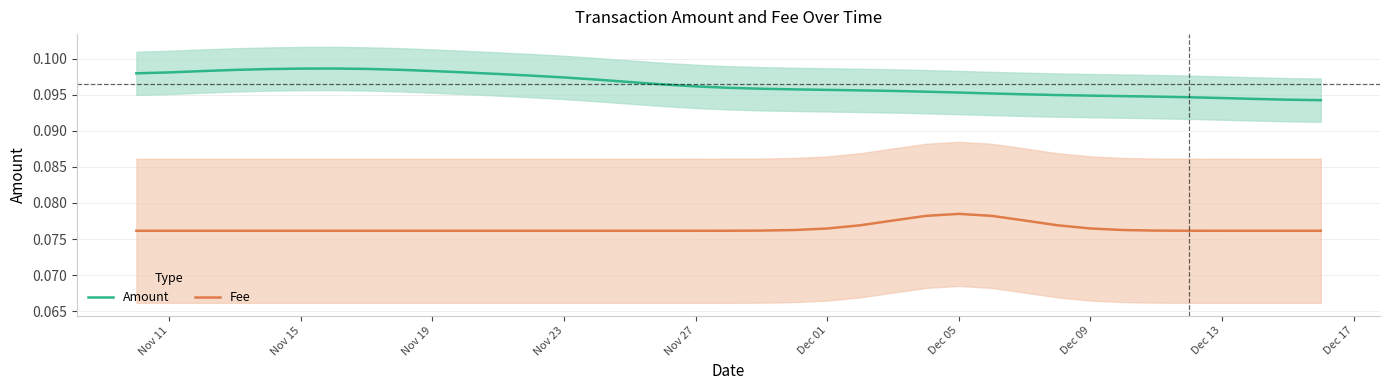

True or false: Amount and Fee cross at least once.

False